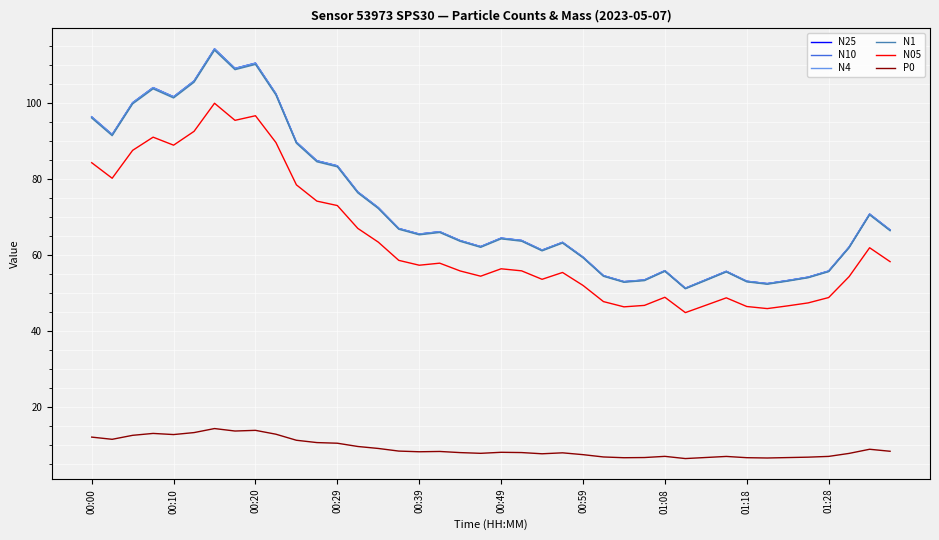

True or false: N10 and N1 cross at least once.

False